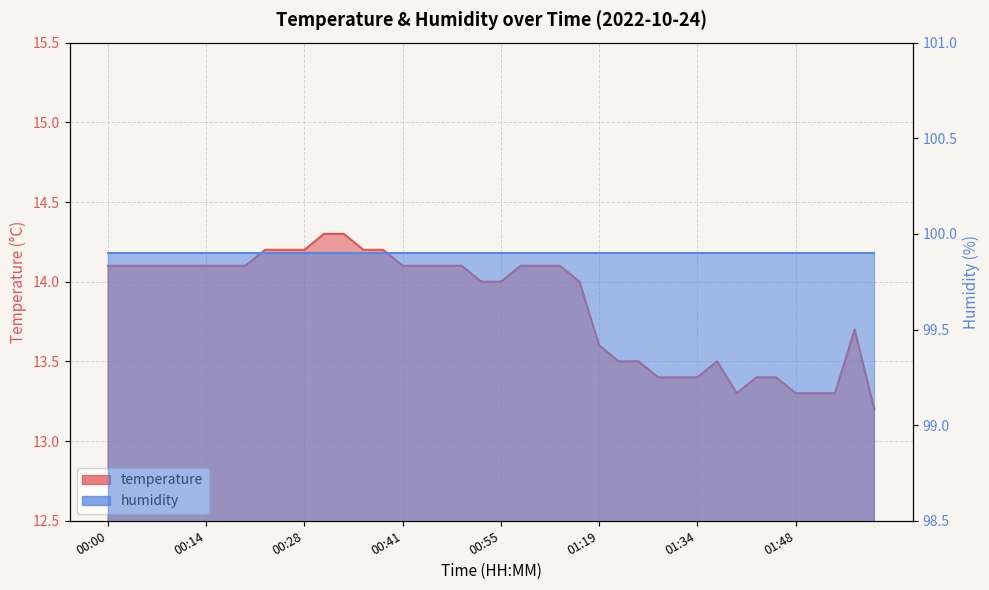

Reading left to right, extract all data points from this chart.

14.1	14.1	14.1	14.1	14.1	14.1	14.1	14.1	14.2	14.2	14.2	14.3	14.3	14.2	14.2	14.1	14.1	14.1	14.1	14.0	14.0	14.1	14.1	14.1	14.0	13.6	13.5	13.5	13.4	13.4	13.4	13.5	13.3	13.4	13.4	13.3	13.3	13.3	13.7	13.2